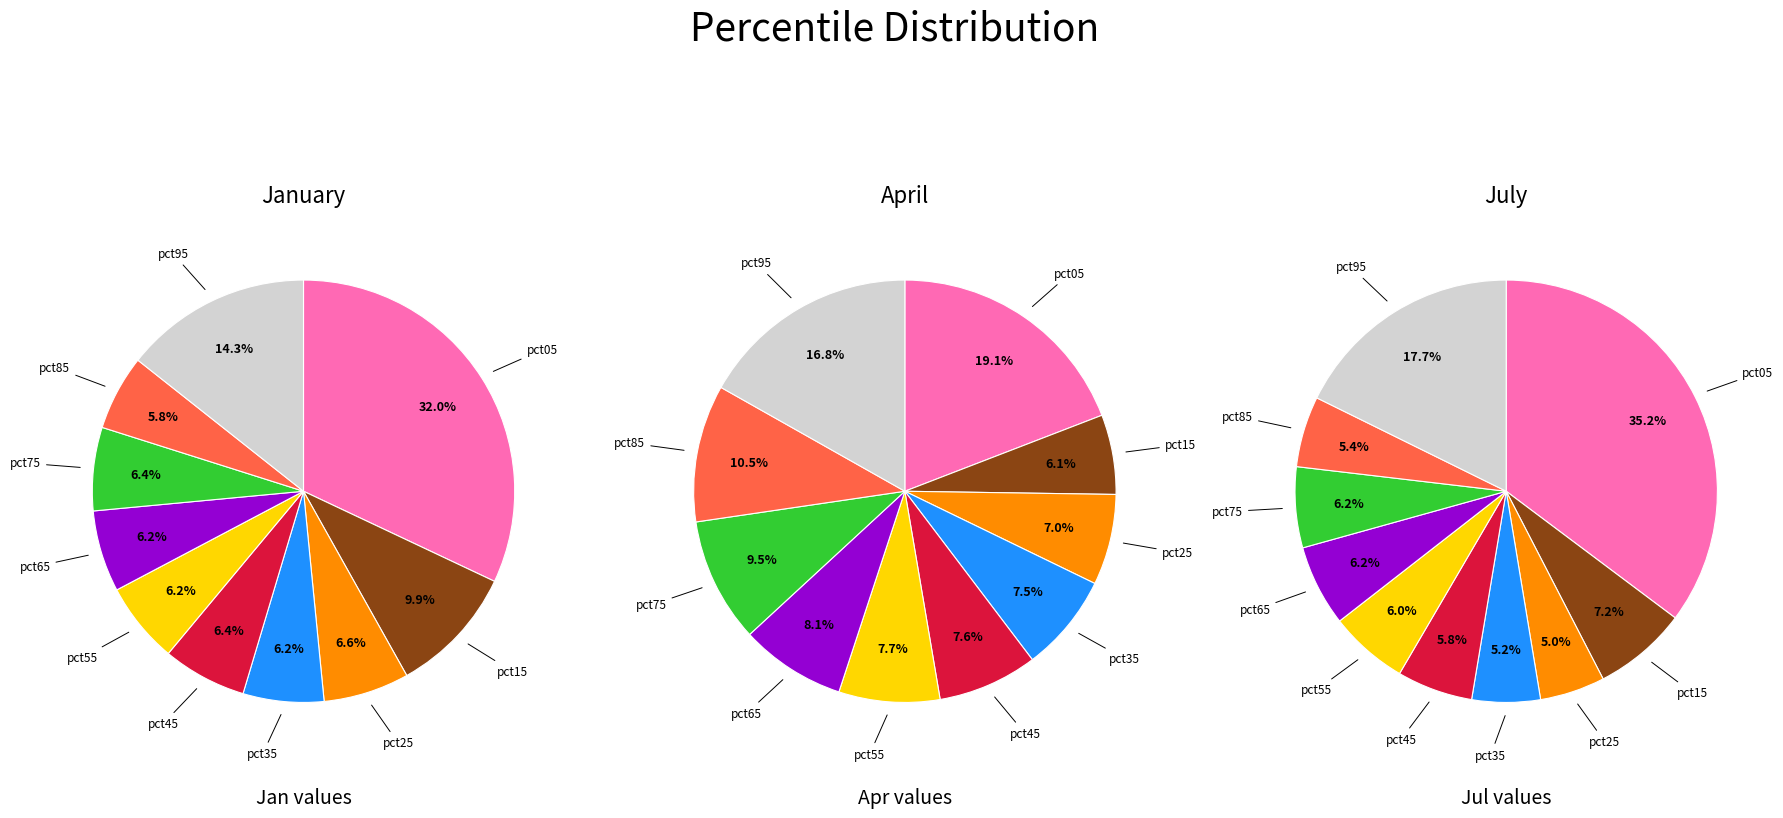

Combined, what portion of the pie is 4 and apr_values?

16.3%